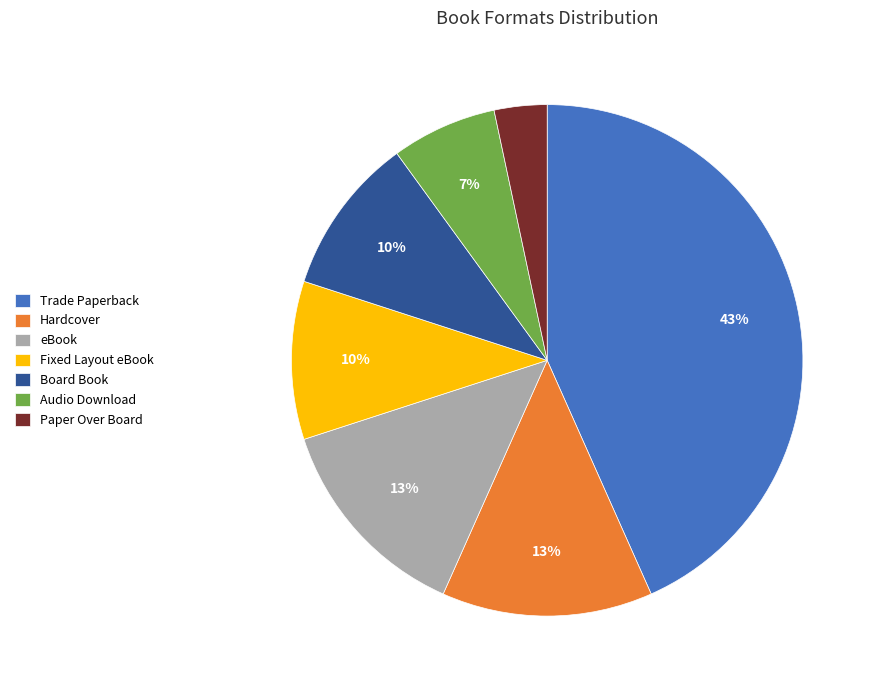

To the nearest percent, what portion does Hardcover represent?

13%